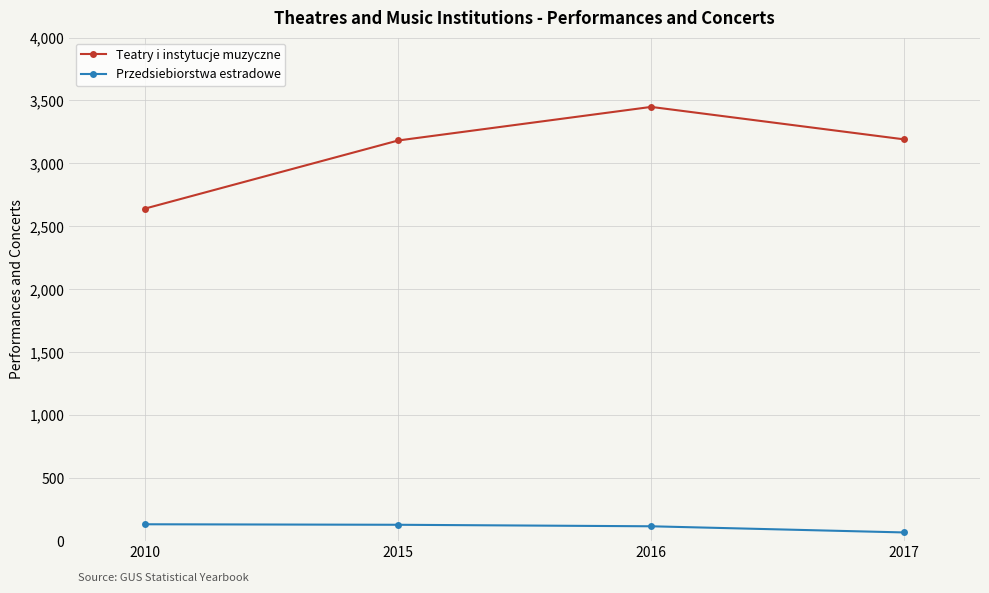

Rank the series at 2010 from lowest to highest value.

Przedsiebiorstwa estradowe, Teatry i instytucje muzyczne